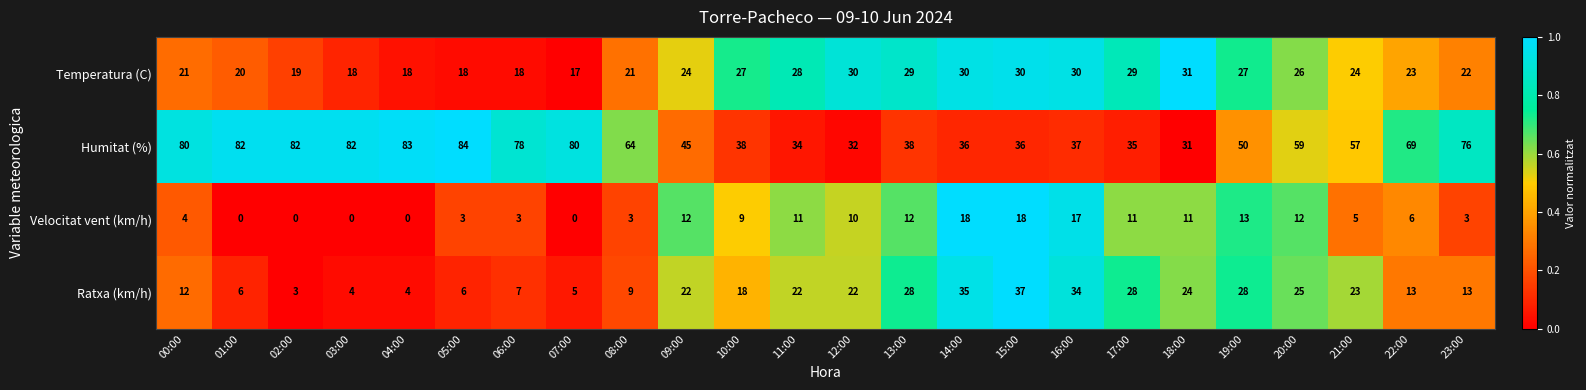

What is the difference between the highest and lowest values at 17:00?

24